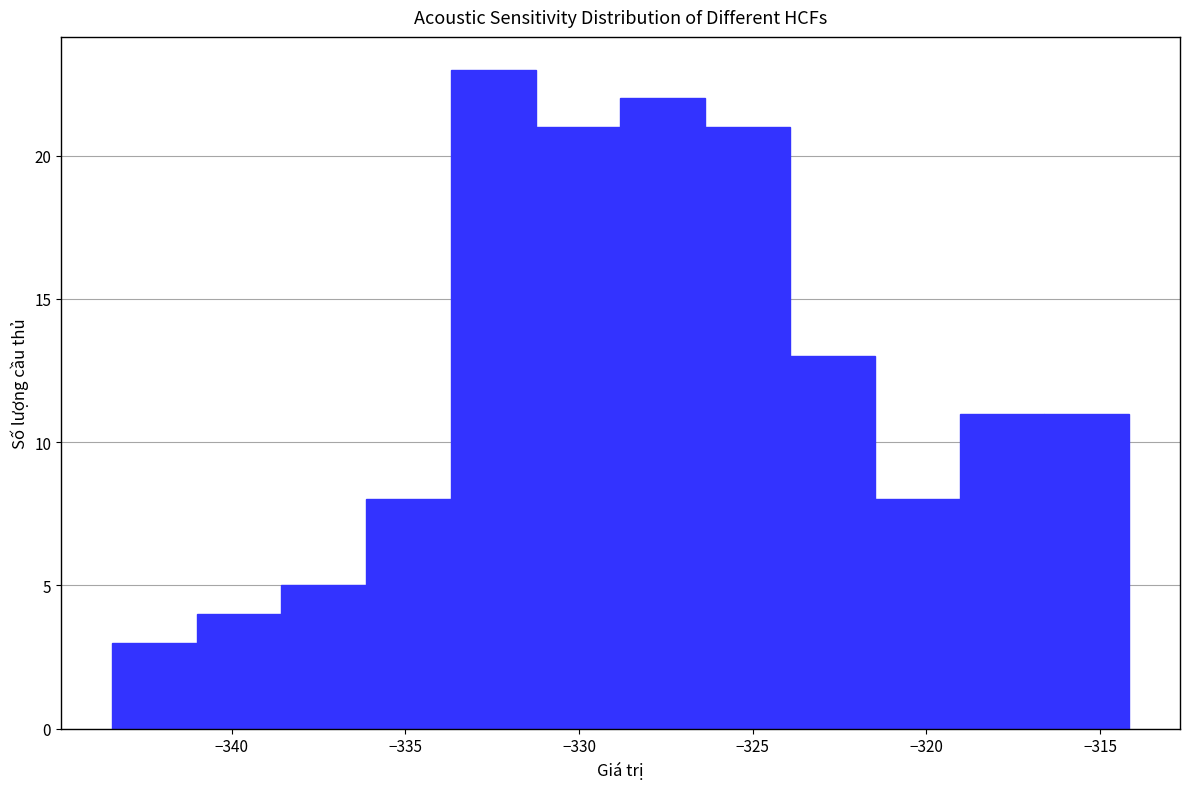

Which range on the x-axis has the tallest bar?

-333.5 to -331.0